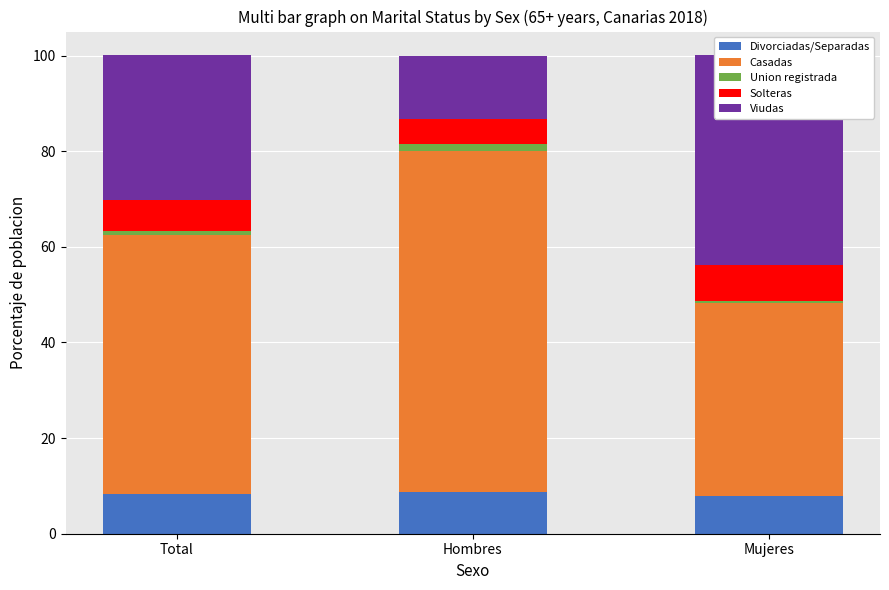

At which label is Casadas closest to 55?

Total